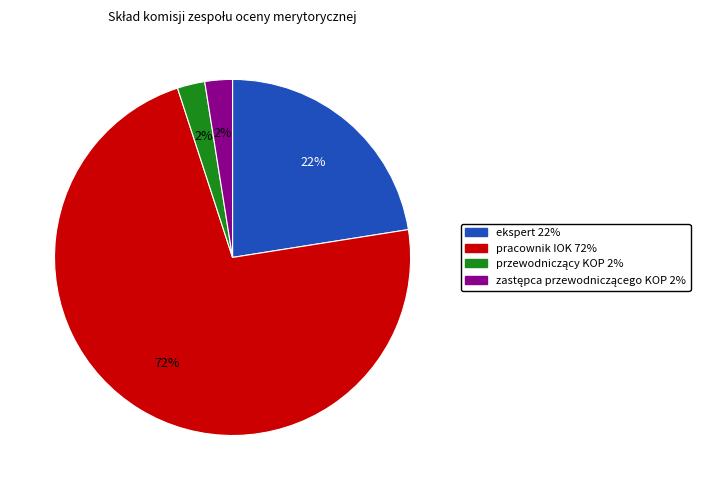

What is the majority slice?

pracownik IOK